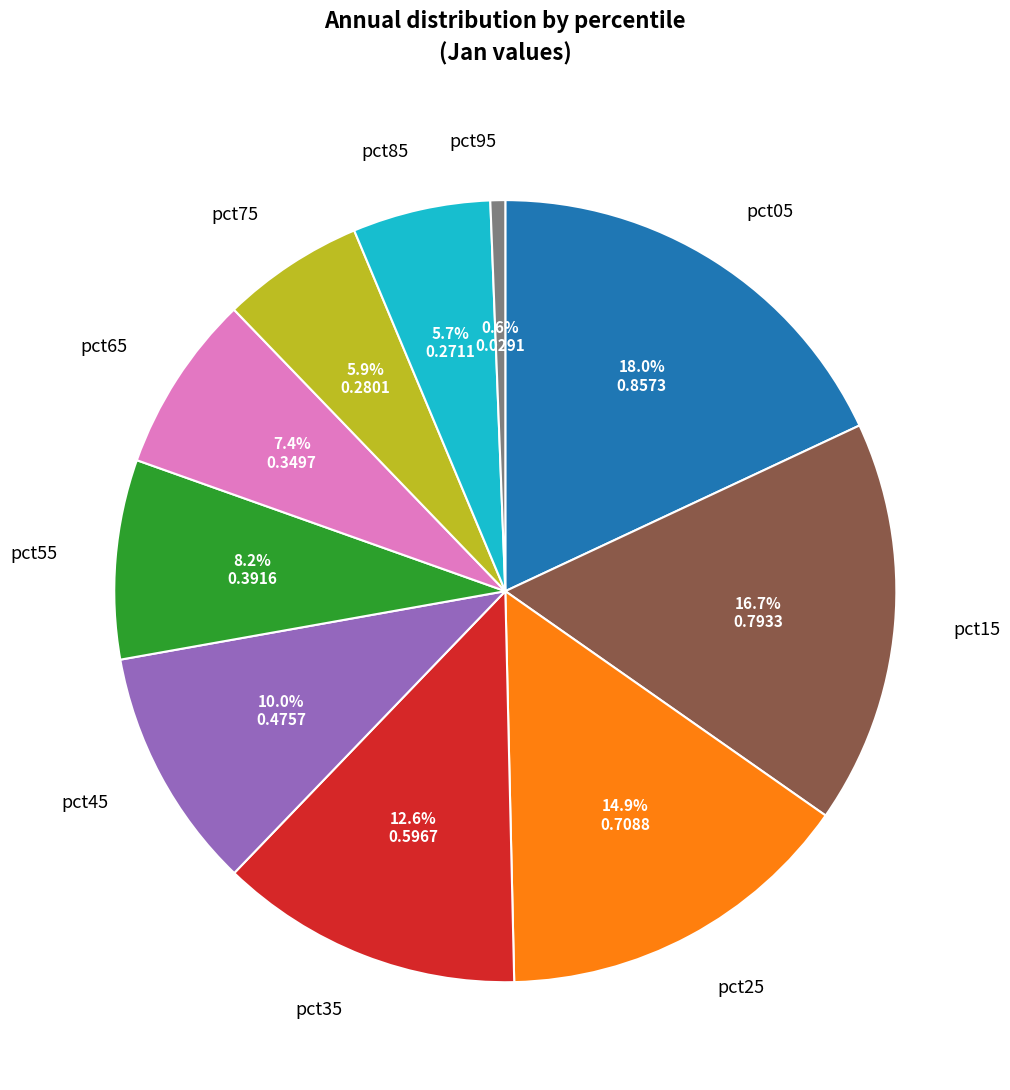

What portion of the pie excludes pct75?

94.1%